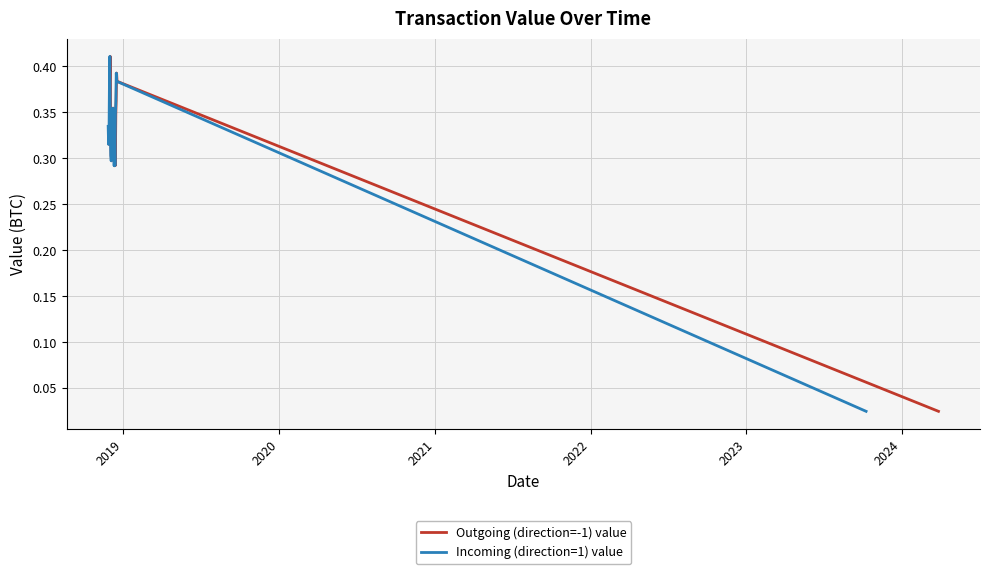

Reading left to right, list all the values displayed in this chart.

Outgoing (direction=-1) value: 0.3	0.3	0.3	0.4	0.4	0.3	0.3	0.3	0.3	0.4	0.3	0.3	0.3	0.3	0.3	0.3	0.4	0.4	0.4	0.0
Incoming (direction=1) value: 0.3	0.3	0.3	0.4	0.4	0.3	0.3	0.3	0.3	0.4	0.3	0.3	0.3	0.3	0.3	0.3	0.4	0.4	0.4	0.0